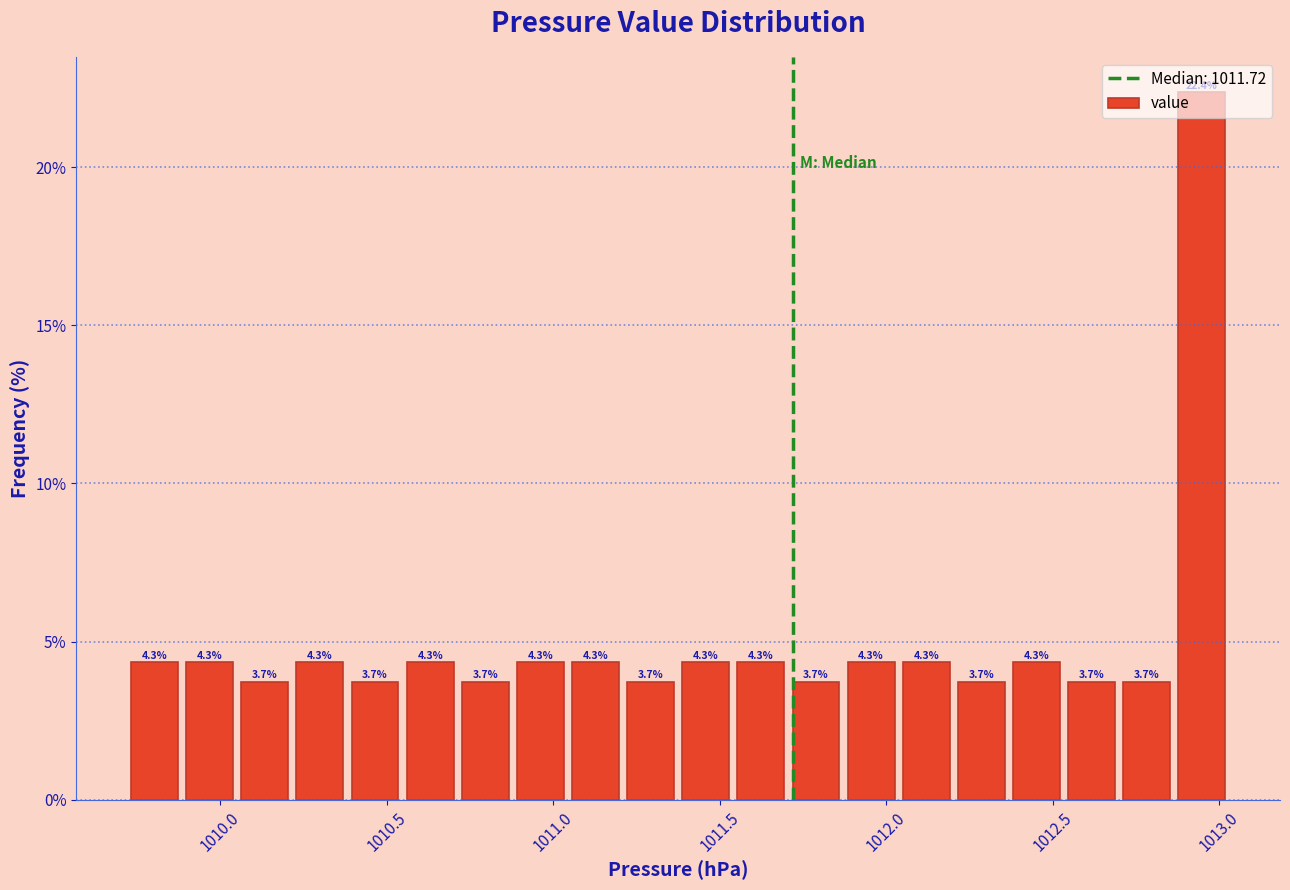

Around what value on the x-axis is the tallest bar? Give the approximate position of its centre, as read against the axis.

1012.95